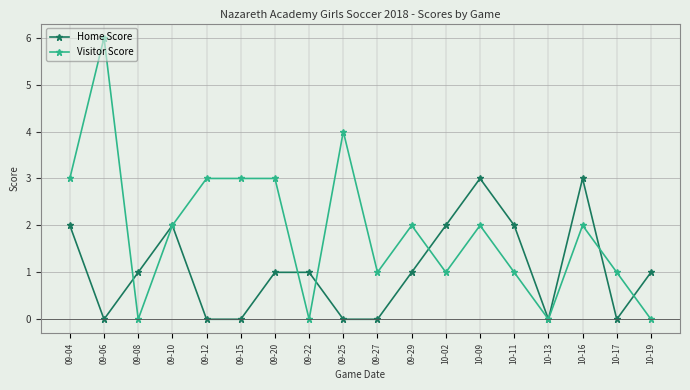

The Home Score series shows 3 at 10-16. True or false?

True